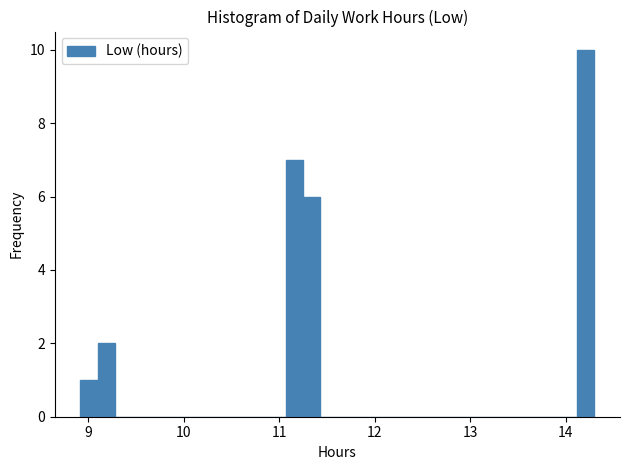

Around what value on the x-axis is the tallest bar? Give the approximate position of its centre, as read against the axis.

14.2